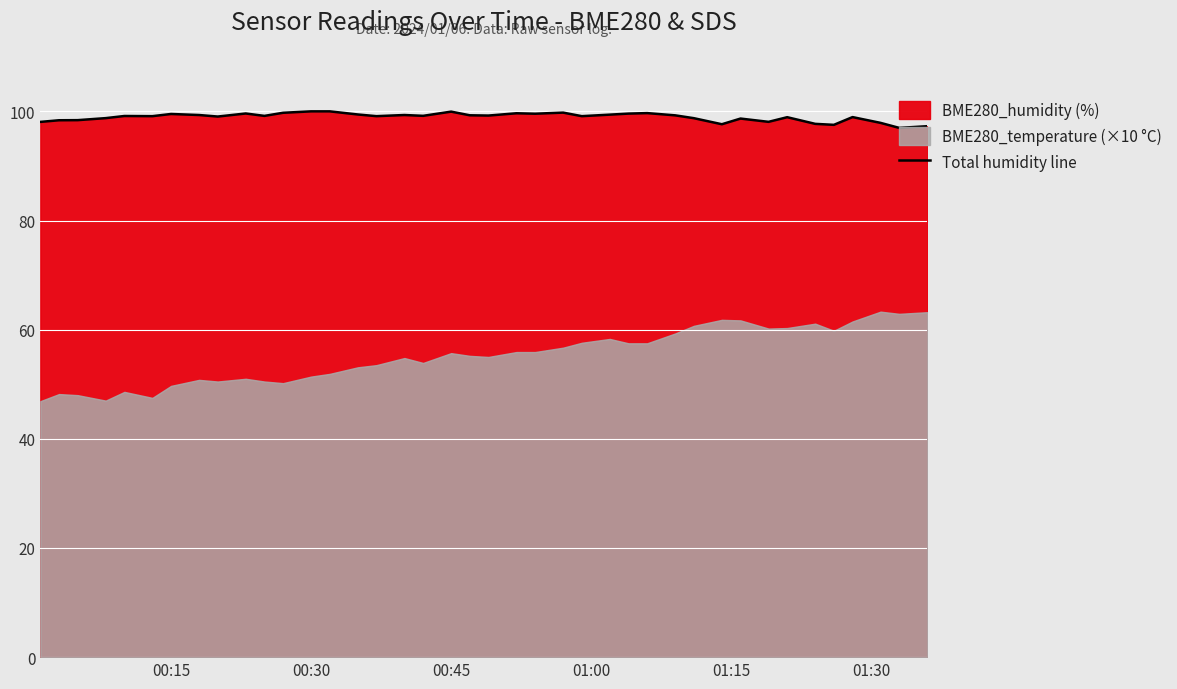

How many lines are shown in the chart?

1